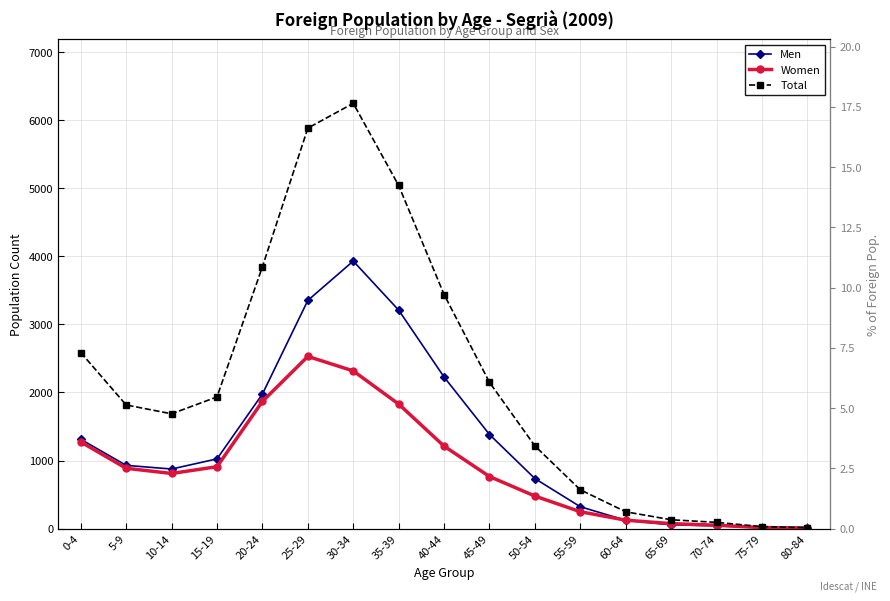

At which category does Total reach its first local peak?

30-34